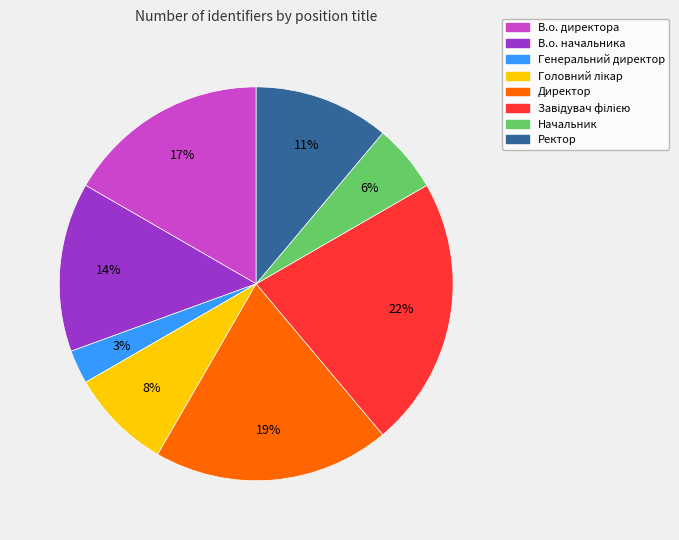

To the nearest percent, what is the average slice percentage?

12%